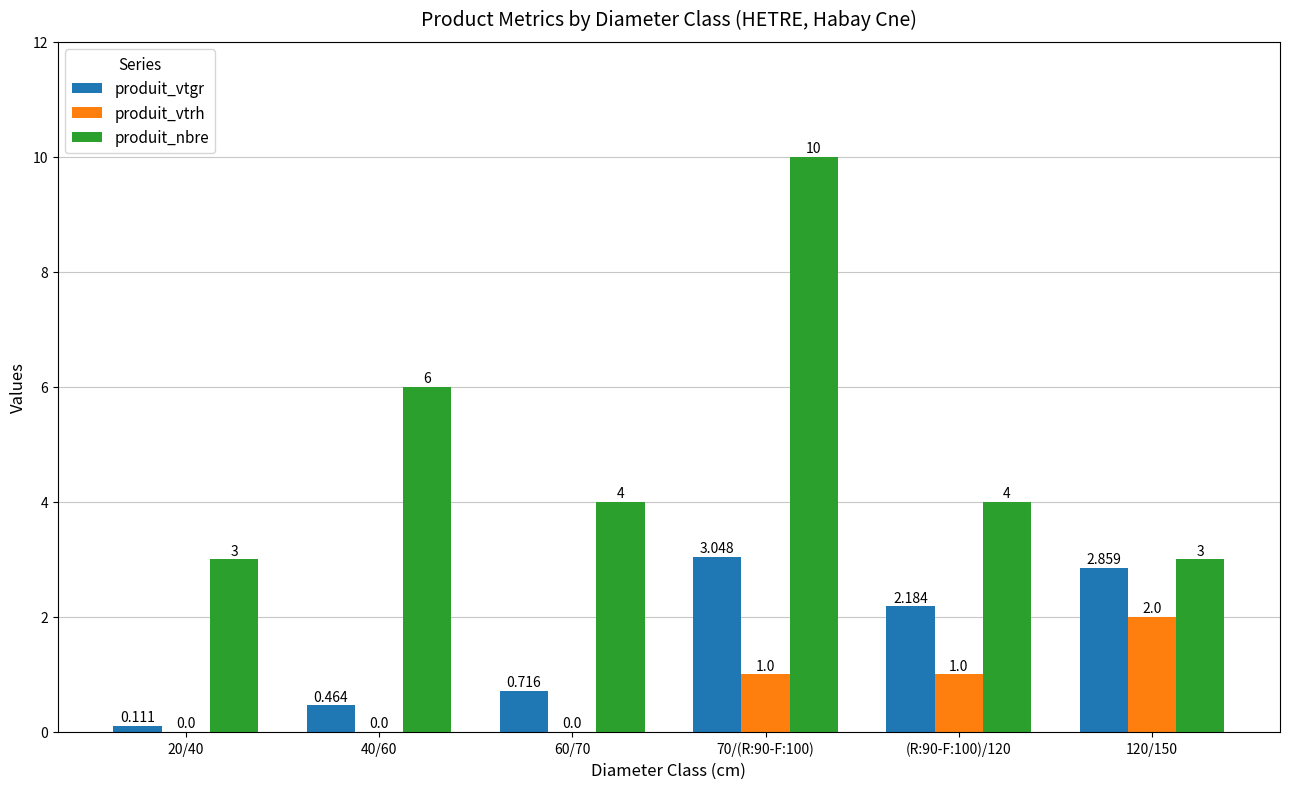

Is the value of produit_vtgr at 40/60 greater than the value of produit_vtrh at (R:90-F:100)/120?

No